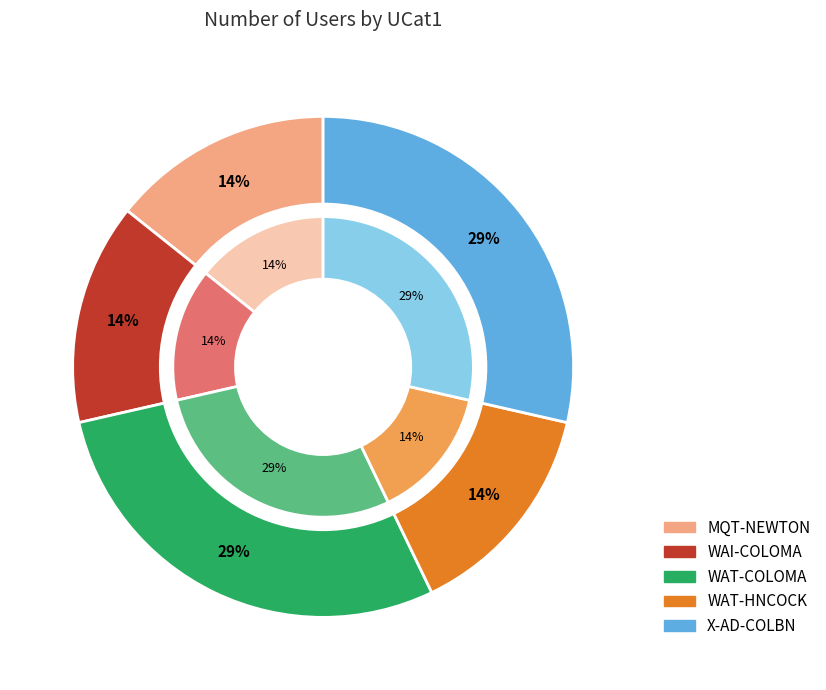

To the nearest percent, what is the average slice percentage?

20%